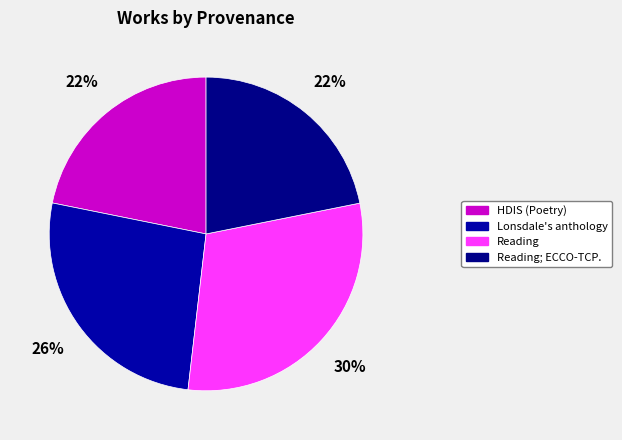

Which category has the smallest portion of the pie?

HDIS (Poetry)